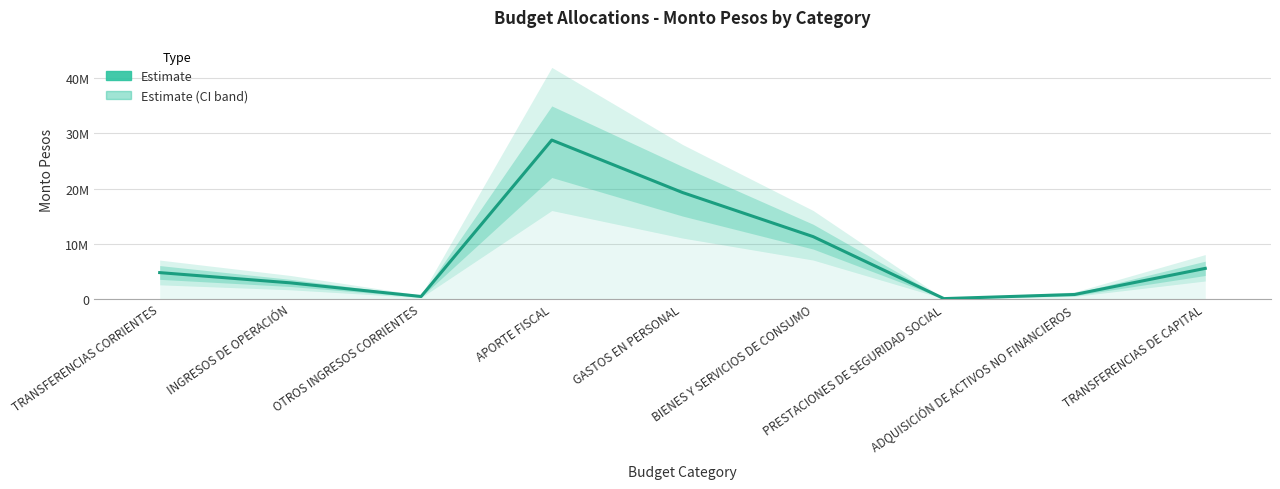

How many categories are shown in the chart?

9